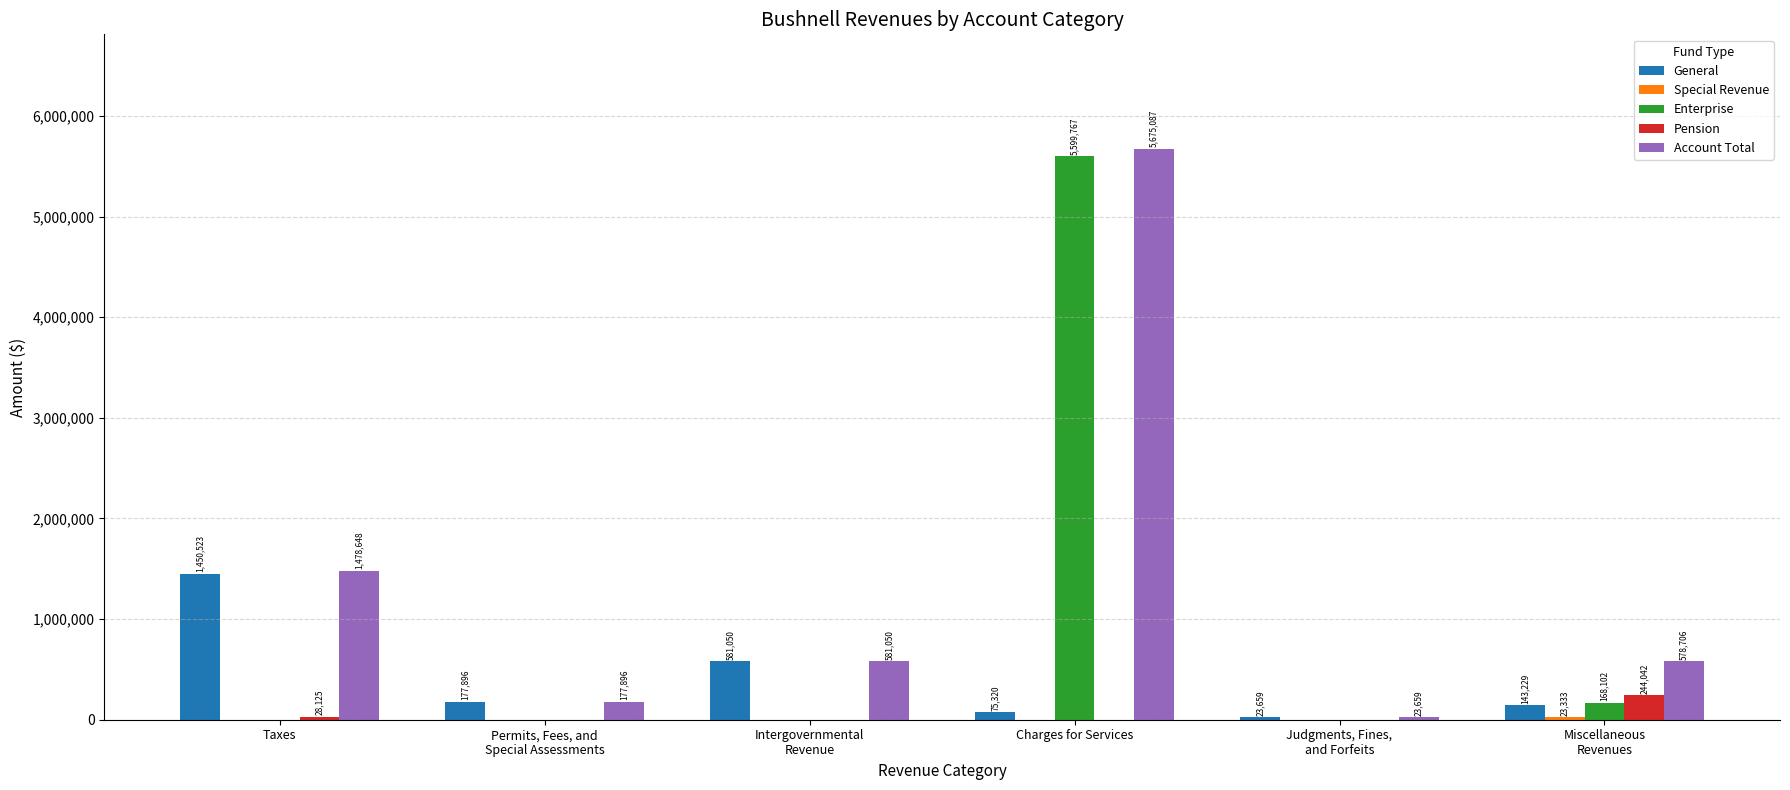

Which label corresponds to the largest value in the chart?

Charges for Services